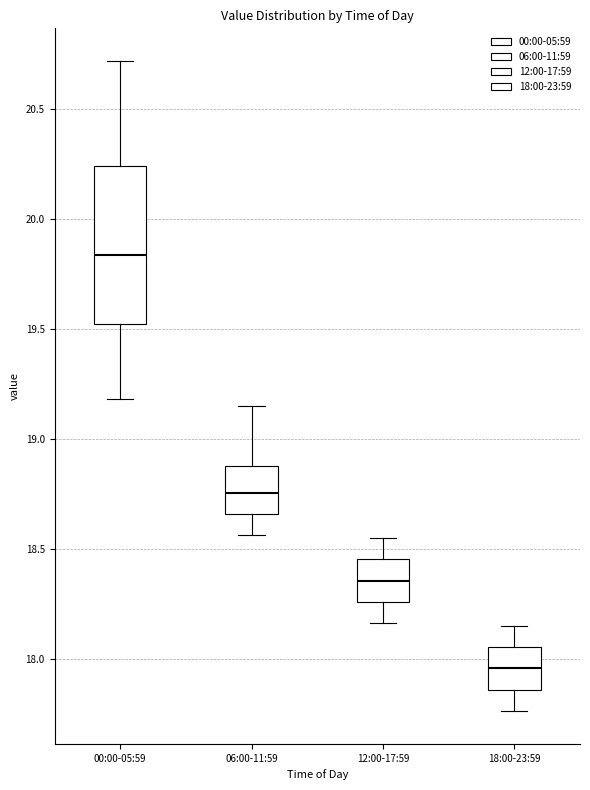

Which box's median line is the lowest?

18:00-23:59